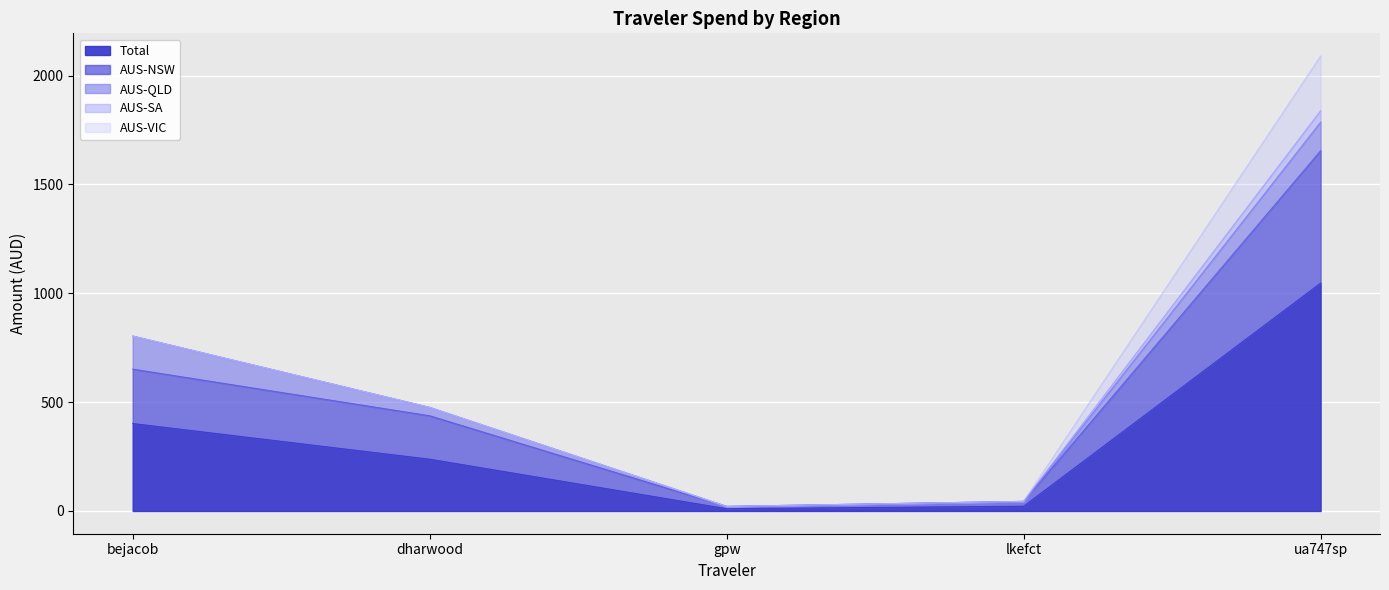

True or false: AUS-VIC and AUS-NSW intersect in this chart.

False